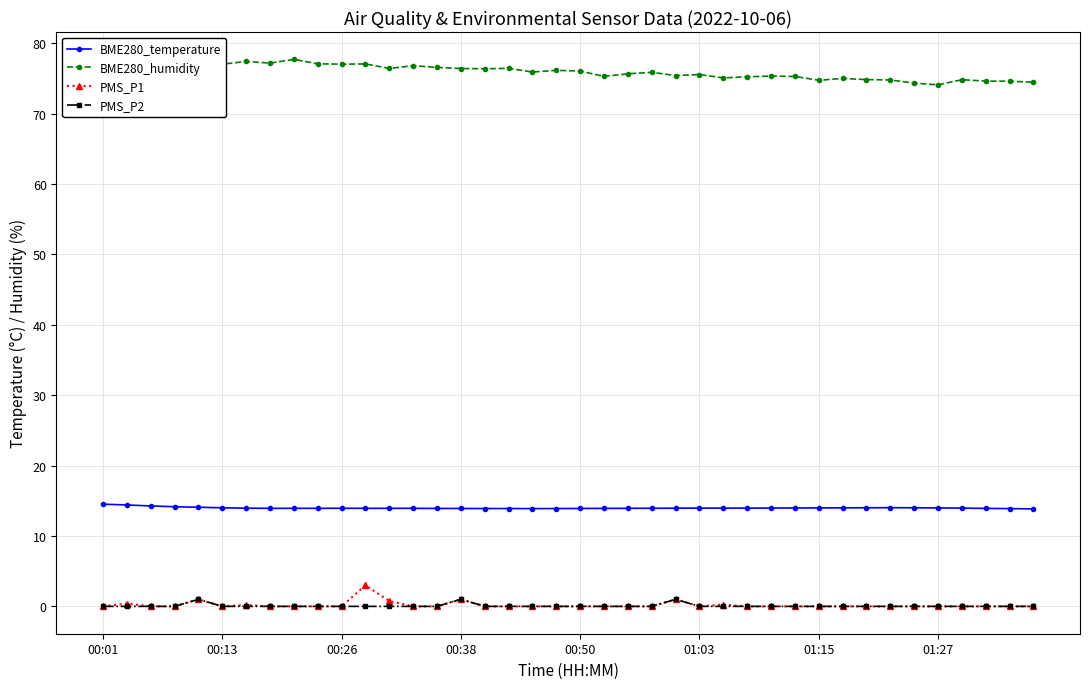

What is the maximum value shown in the chart?

77.7